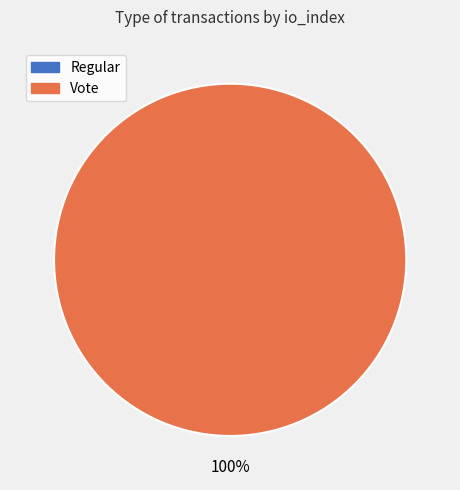

To the nearest percent, what is the difference between the largest and smallest slice percentages?

100%